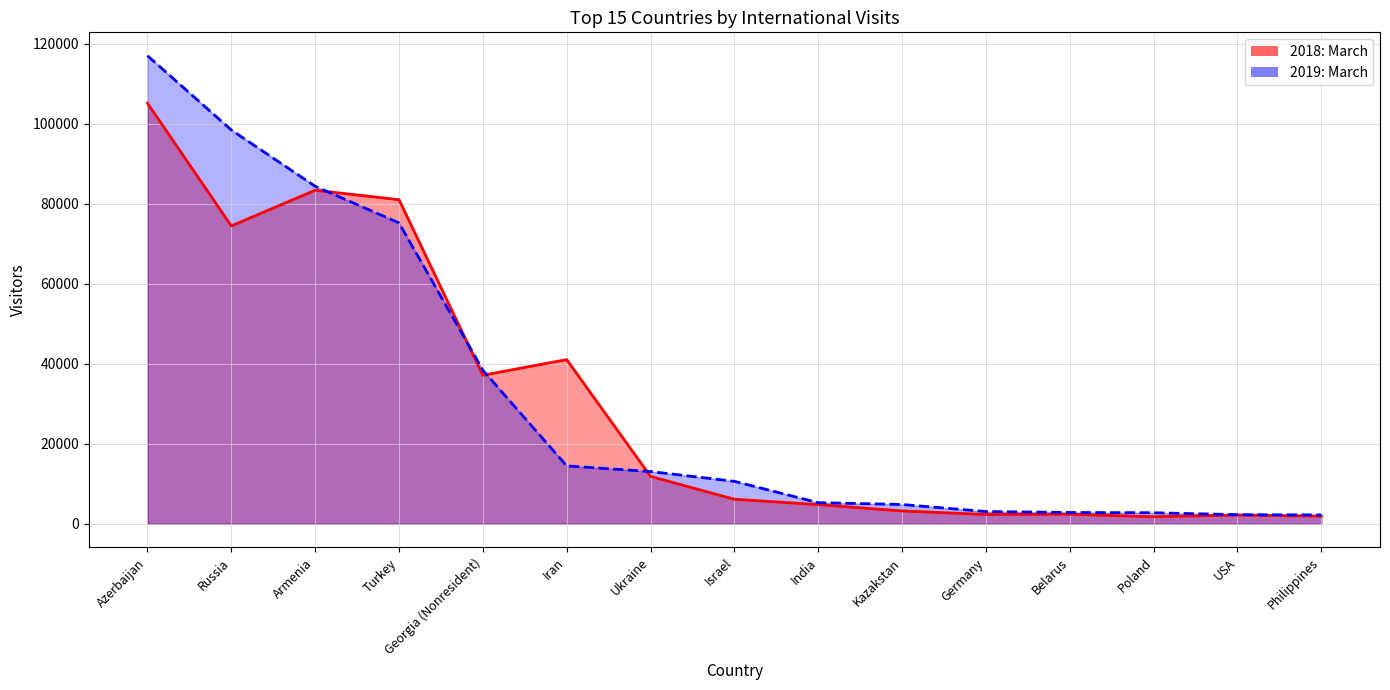

What is the lowest value of the 2018: March series?

1776